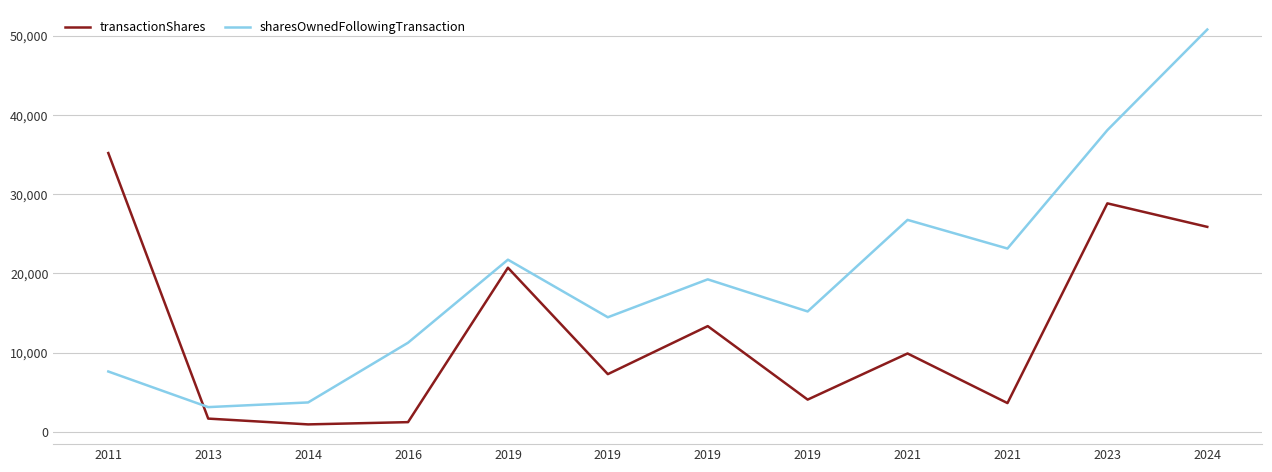

Reading right to left, transcribe all the data shown in this chart.

transactionShares: 25873	28841	3617	9880	4055	13337	7272	20713	1210	925	1657	35194
sharesOwnedFollowingTransaction: 50796	38089	23136	26753	15189	19244	14456	21728	11239	3698	3108	7606